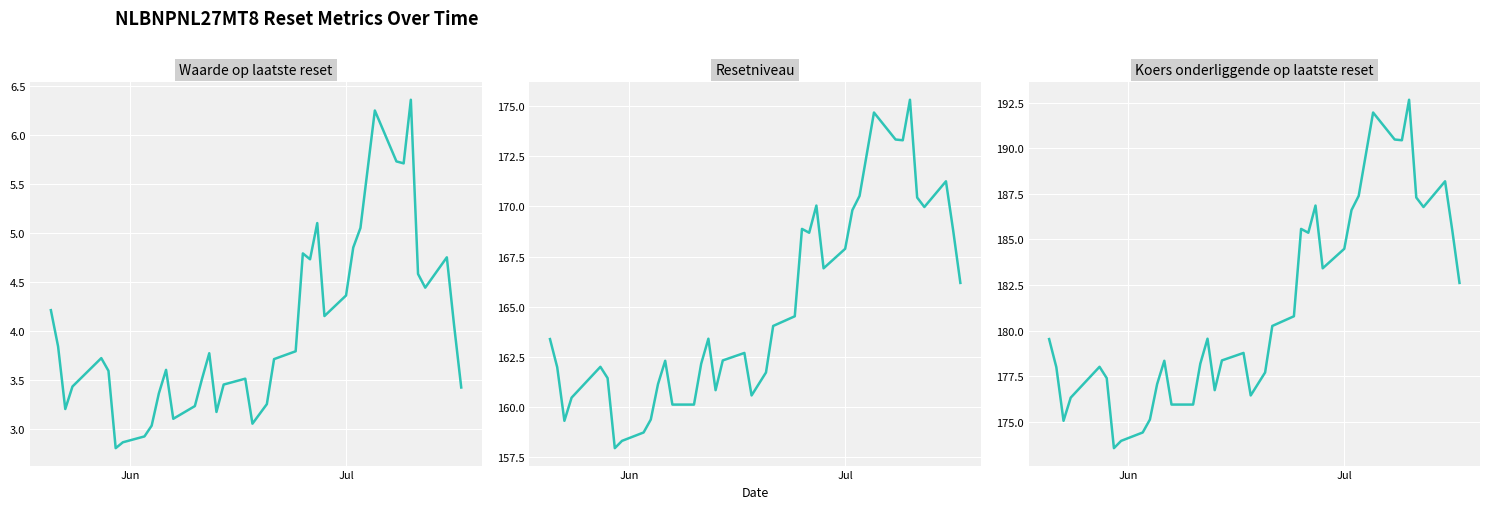

How many interior local peaks does the Resetniveau series have?

9